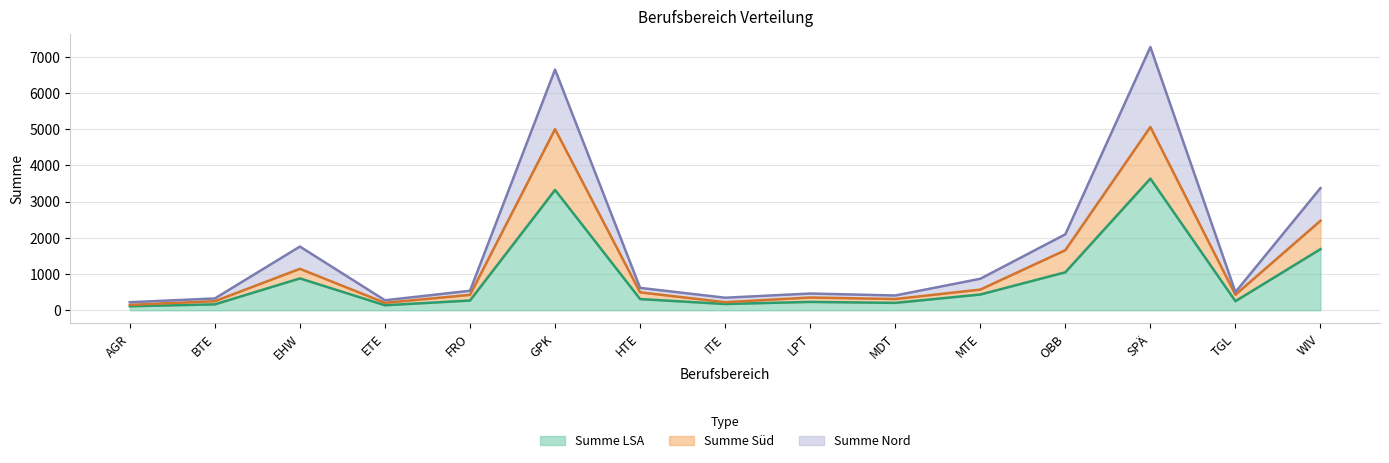

True or false: Summe Nord and Summe LSA cross at least once.

False